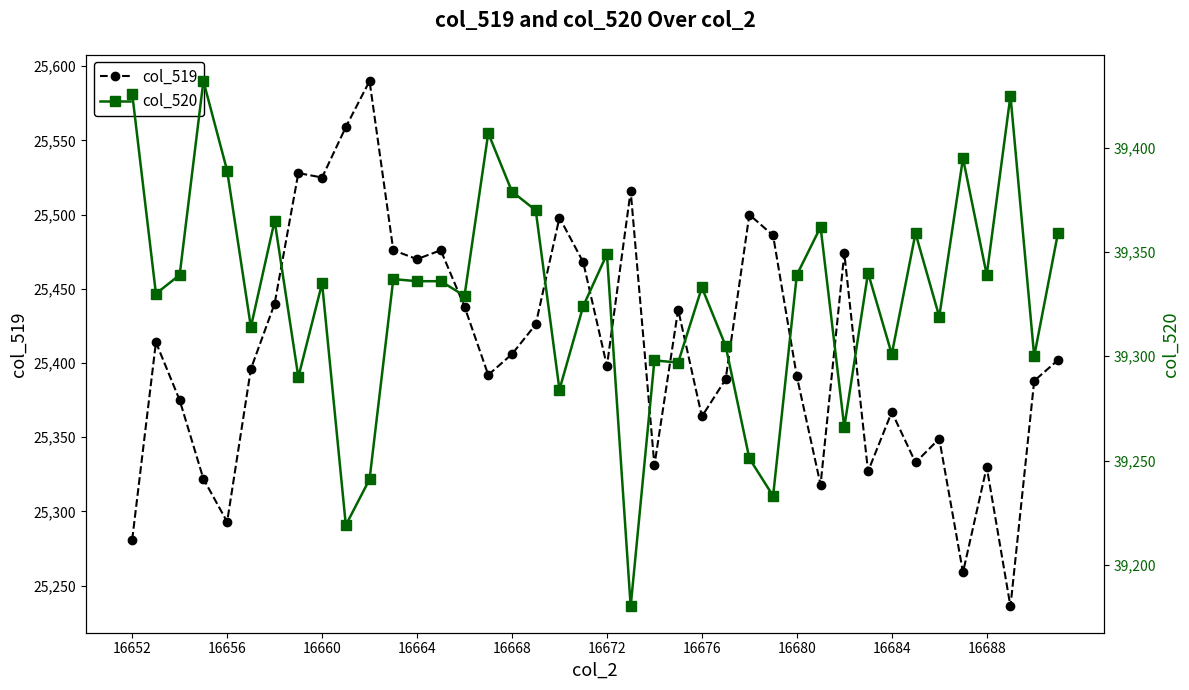

Rank the series by their average value, from highest to lowest.

col_520, col_519